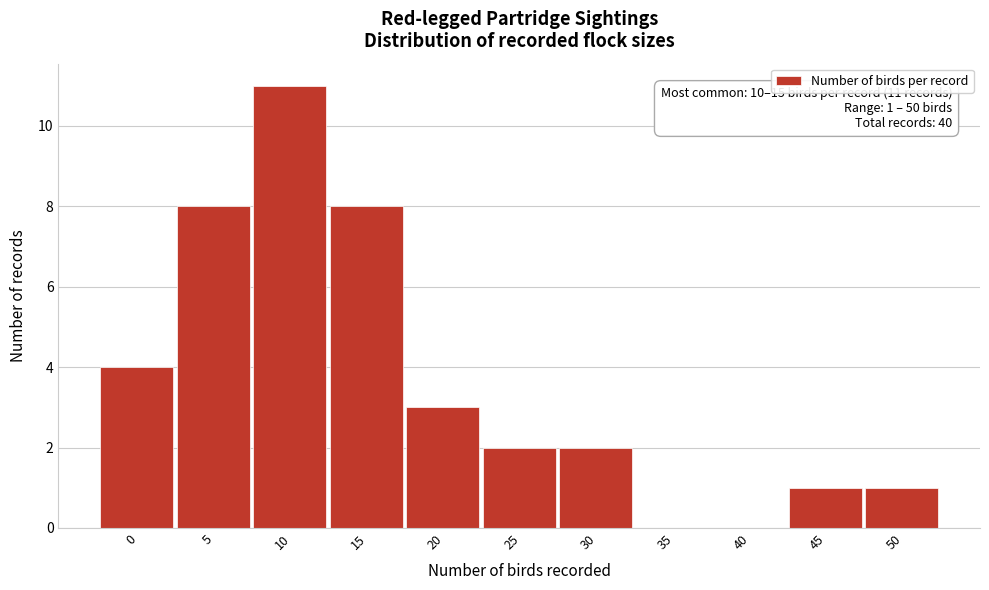

Reading left to right, extract all data points from this chart.

0=4	5=8	10=11	15=8	20=3	25=2	30=2	35=0	40=0	45=1	50=1